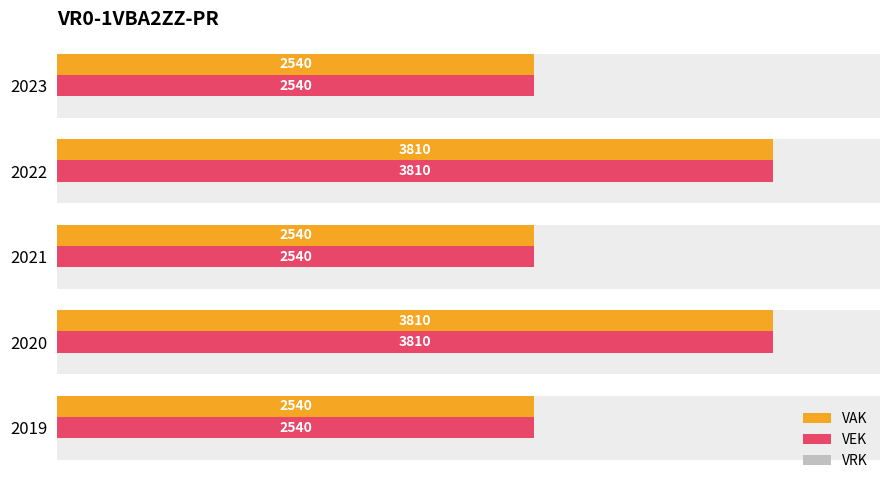

What is the approximate value of VEK at 2019?

2540.0